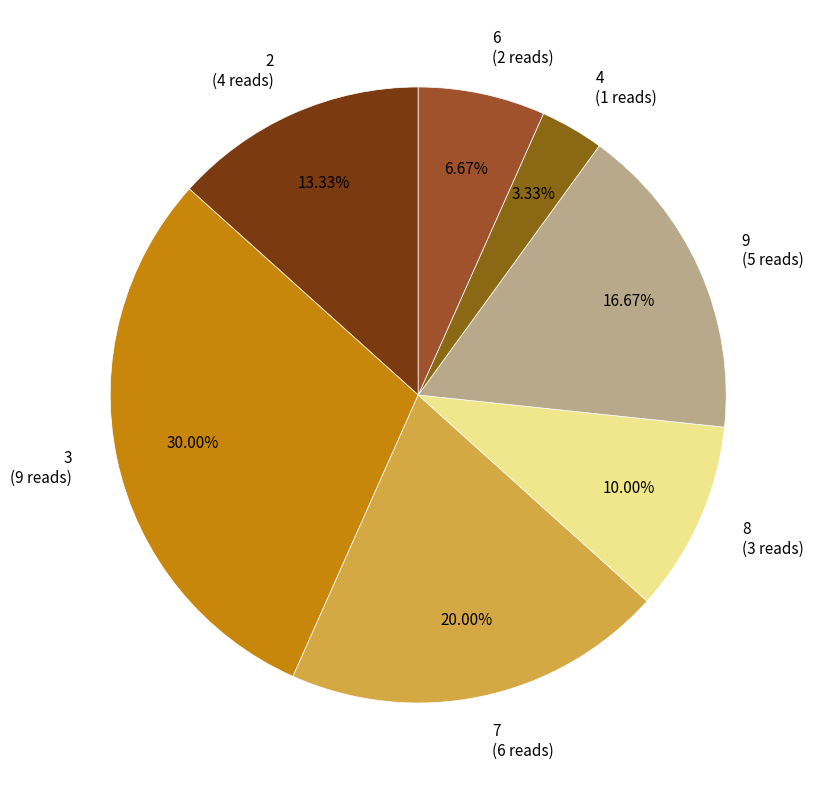

Which slice is the smallest?

4